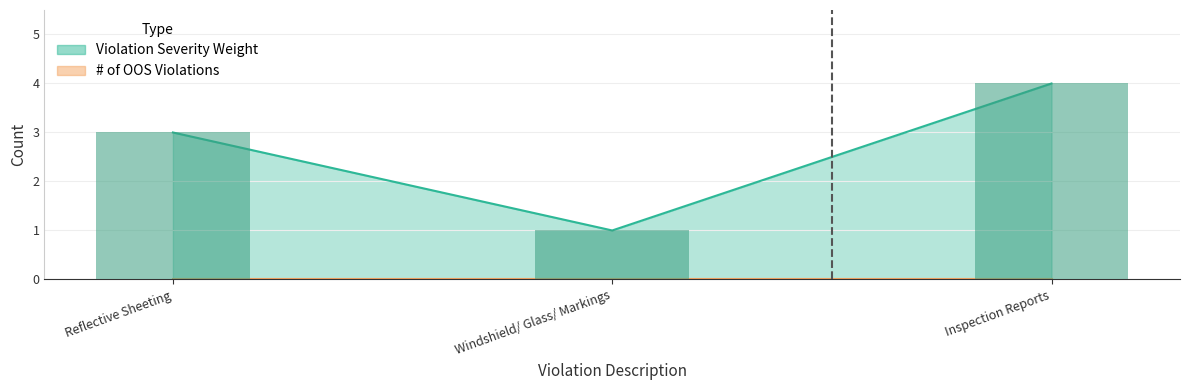

Which label corresponds to the smallest value in the chart?

Windshield/ Glass/ Markings